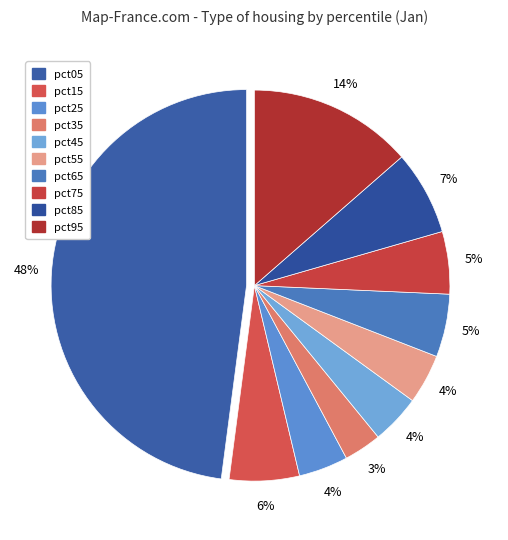

Which category has the smallest portion of the pie?

pct35